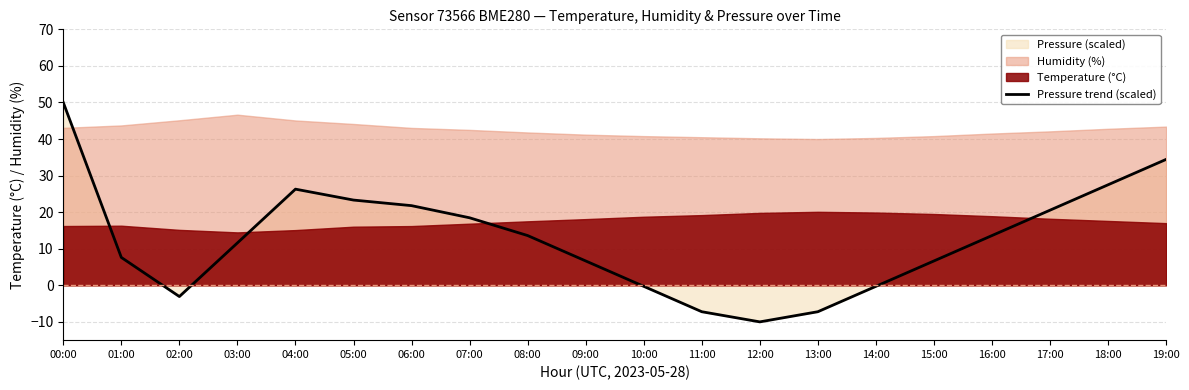

Rank the categories by value from highest to lowest.

00:00, 19:00, 18:00, 04:00, 05:00, 06:00, 17:00, 07:00, 08:00, 16:00, 03:00, 01:00, 09:00, 15:00, 10:00, 14:00, 02:00, 11:00, 13:00, 12:00